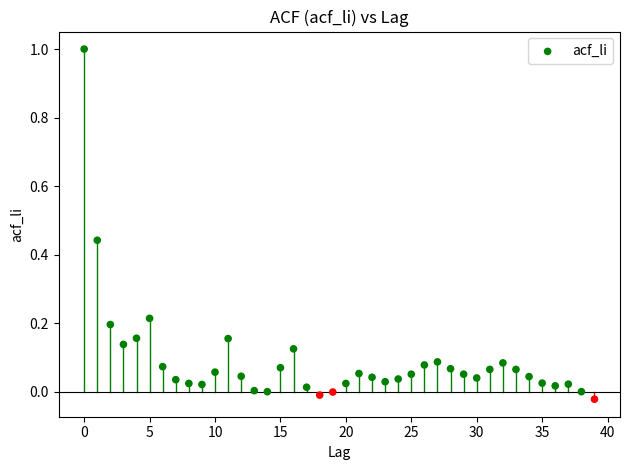

Count the number of points in this scatter plot.

40